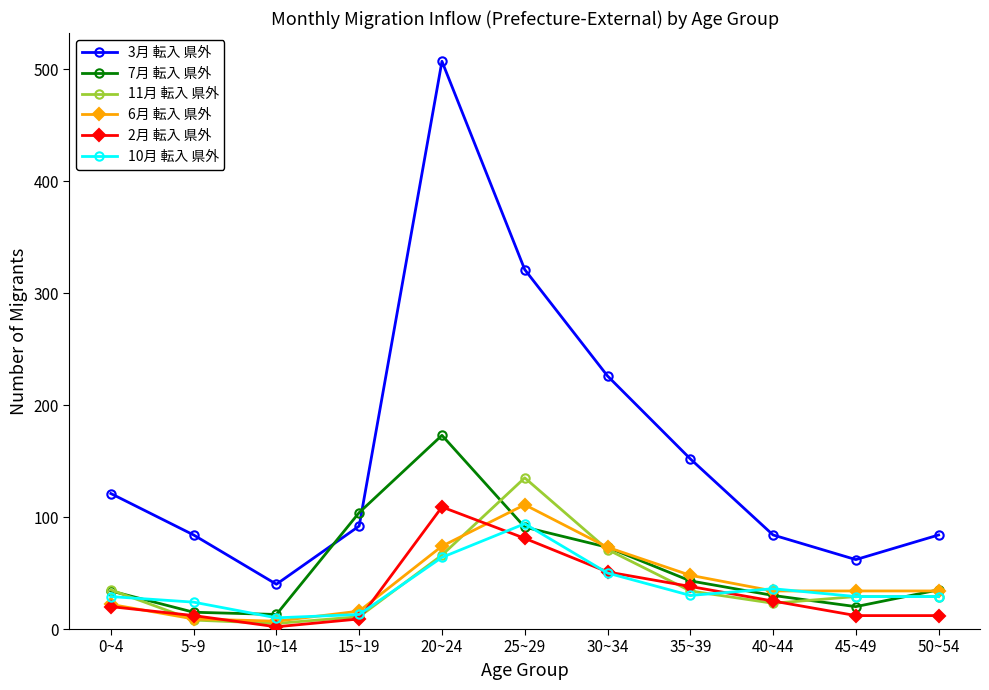

Count the number of data series in this chart.

6